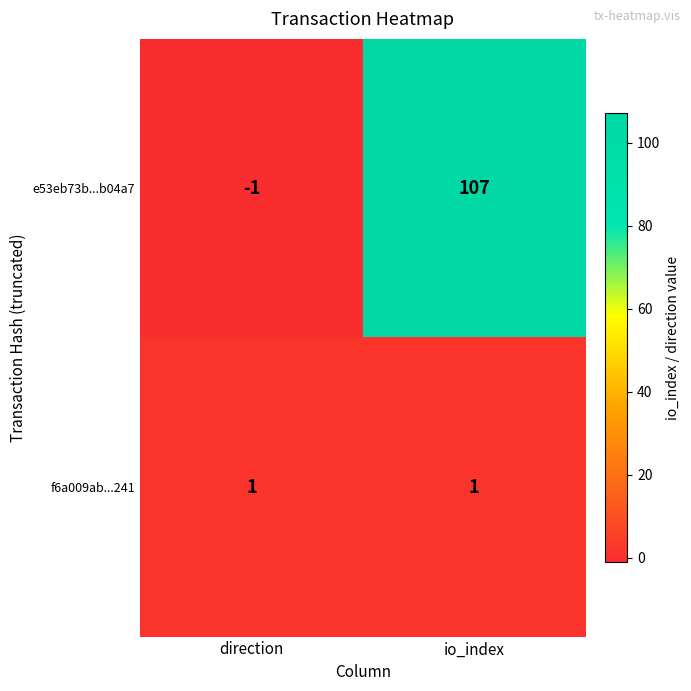

Which label corresponds to the smallest value in the chart?

direction